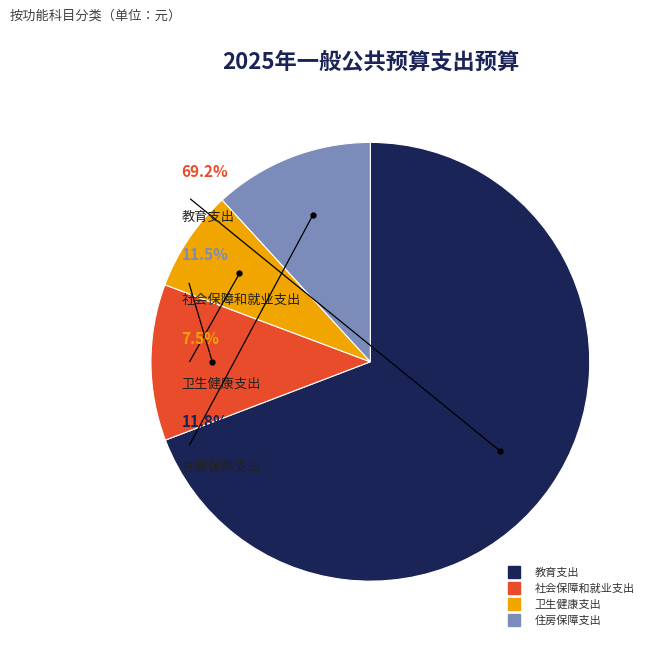

Which category has the smallest portion of the pie?

卫生健康支出